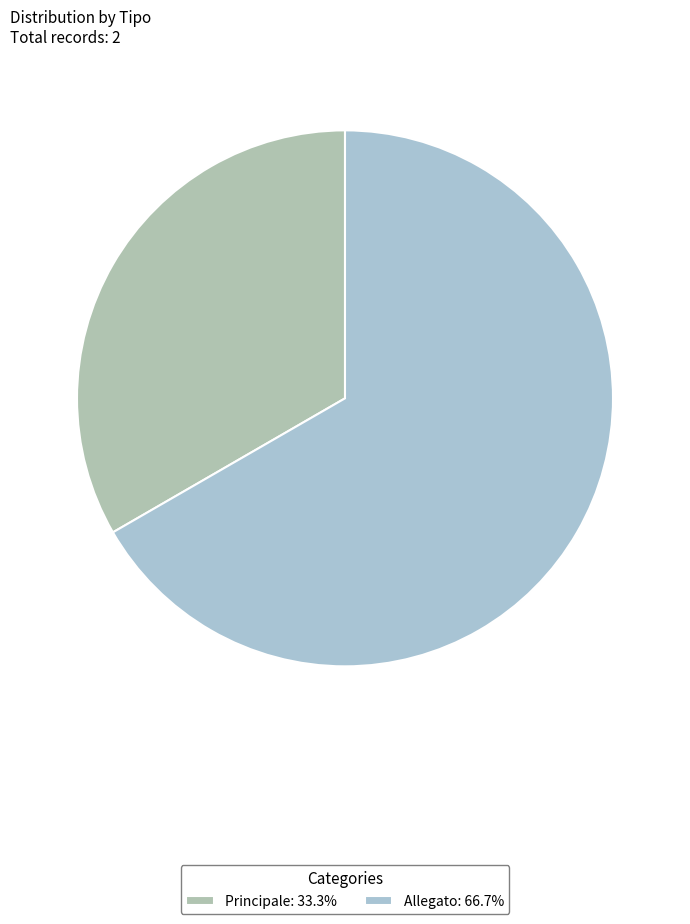

How many slices are in this pie chart?

2